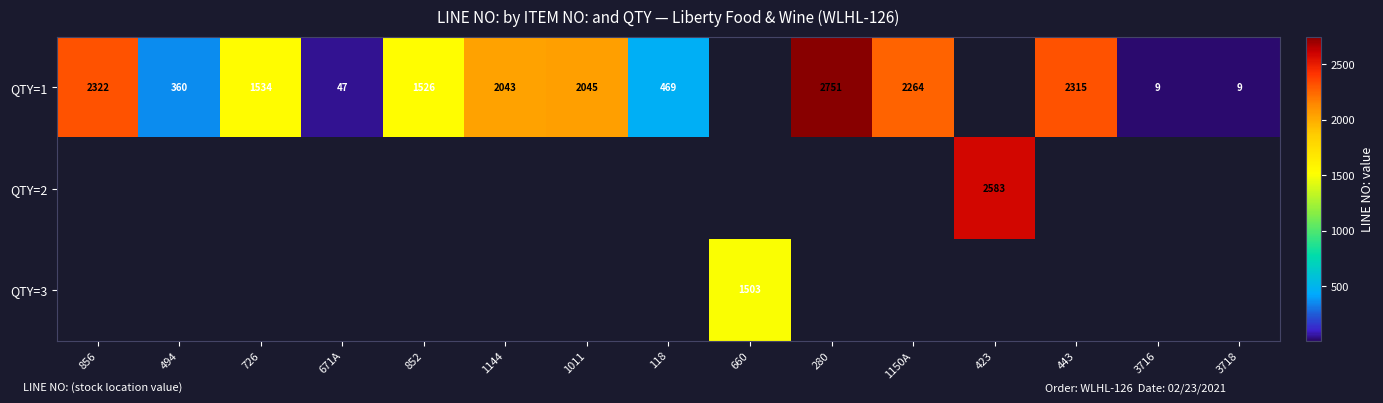

The row_0 series shows 2045.0 at 1011. True or false?

True